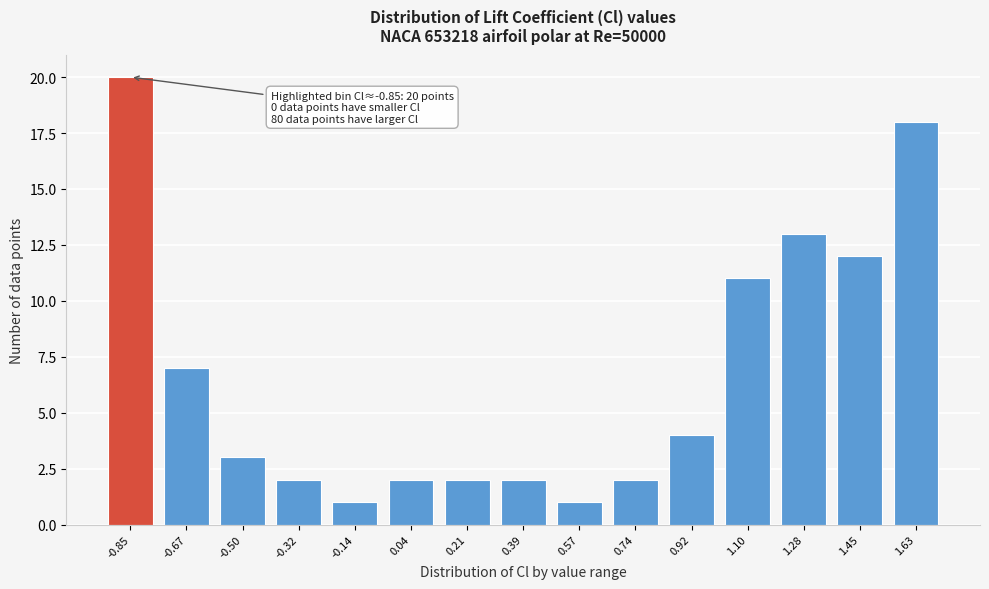

Reading left to right, extract all data points from this chart.

20	7	3	2	1	2	2	2	1	2	4	11	13	12	18